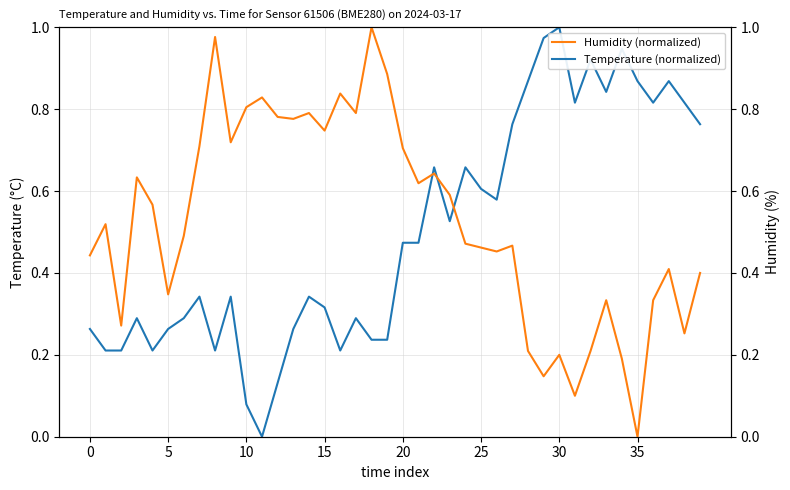

How many categories are shown in the chart?

40